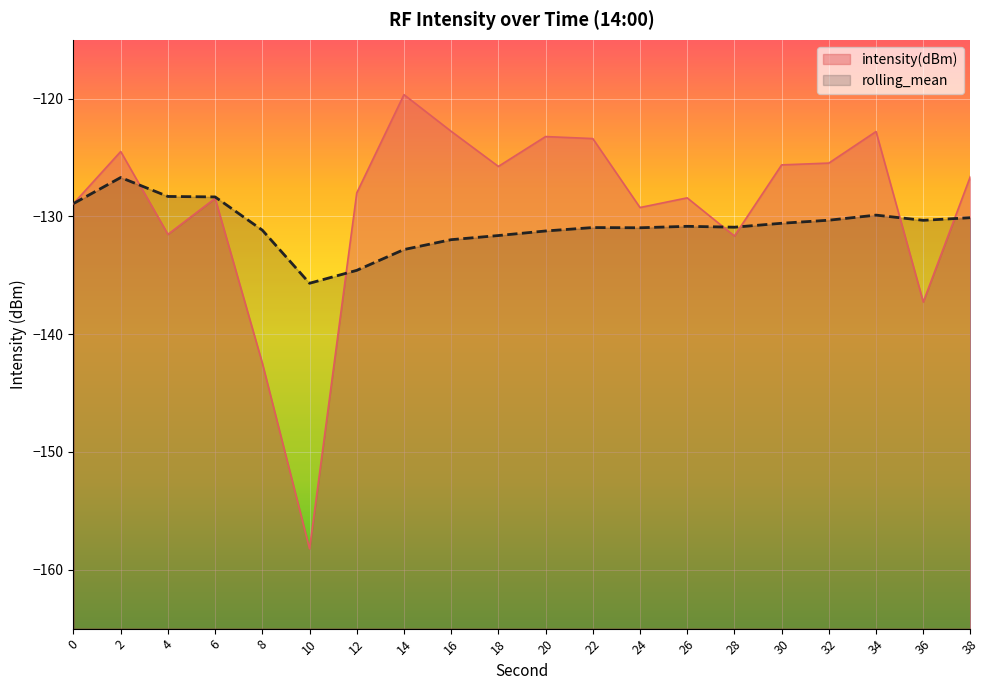

Is it true that rolling_mean equals -58.6 at 2?

False